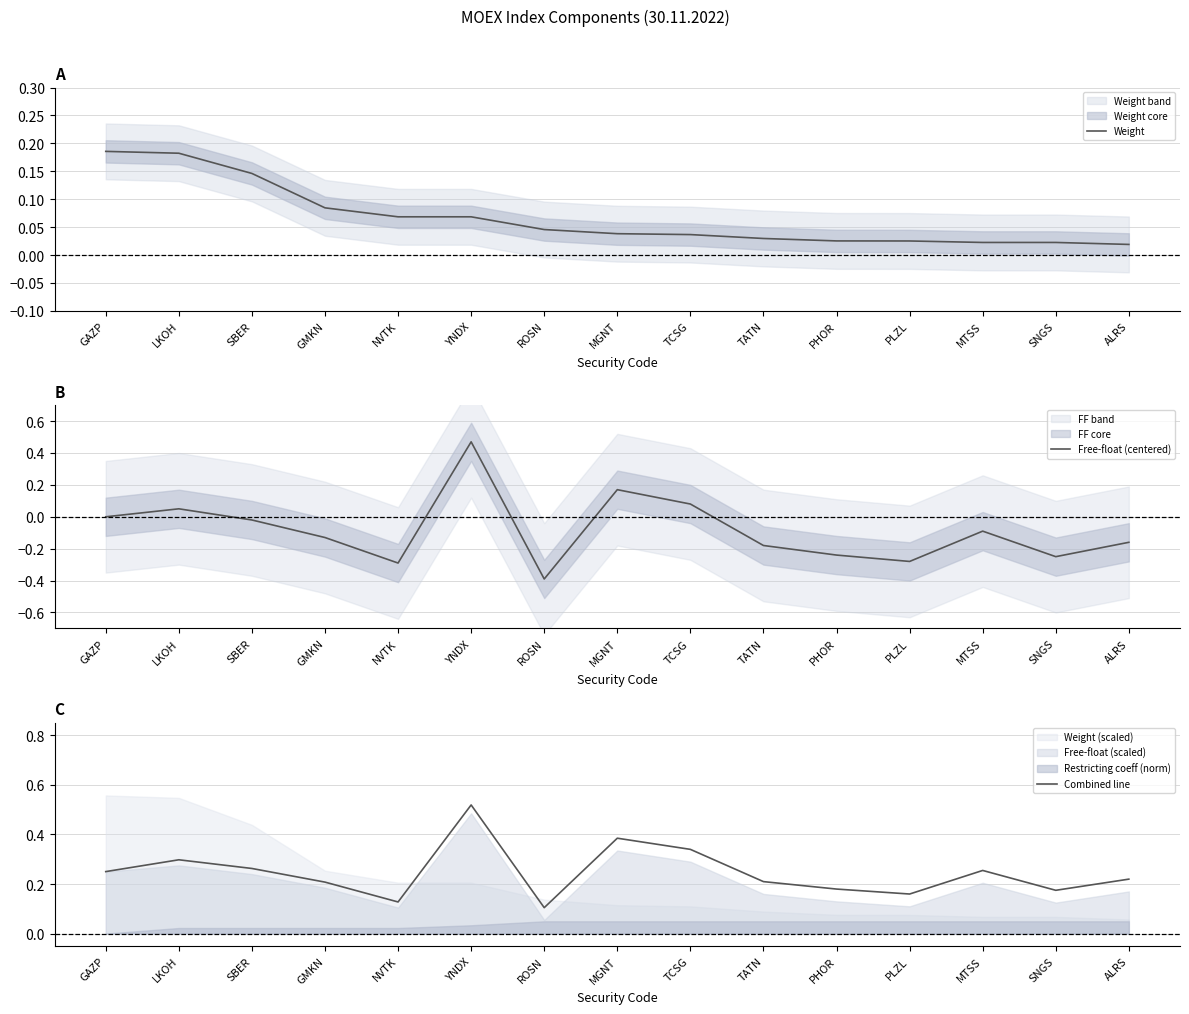

At how many categories does at least one series exceed 0?

15